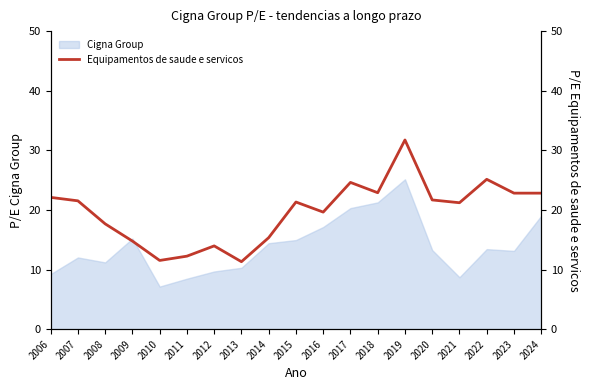

Is it true that Cigna Group equals 21.3 at 2018?

True